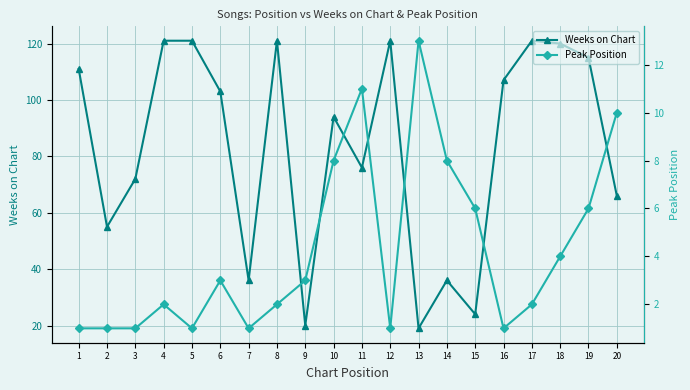

What is the difference between the second highest and second lowest values in the Weeks on Chart series?

101